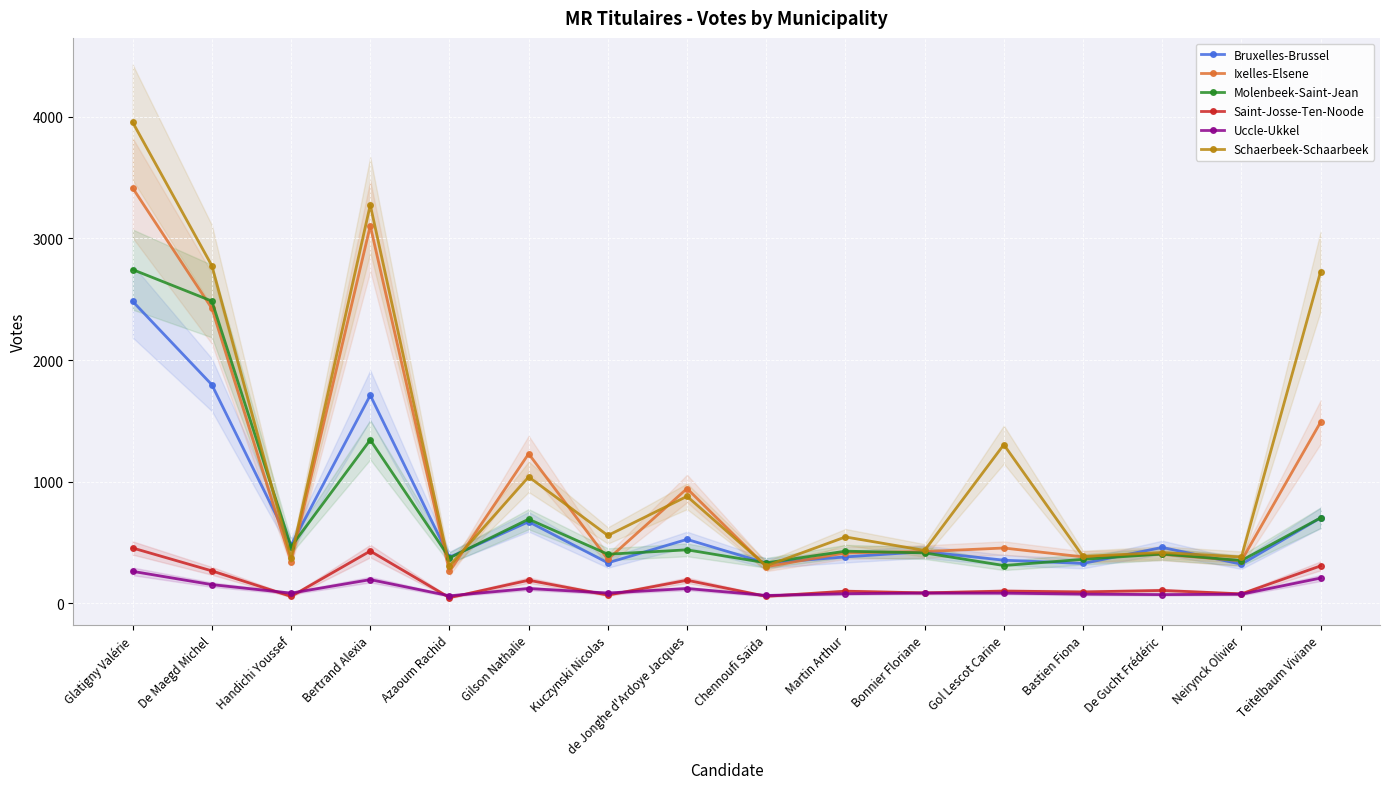

What is the maximum value for Schaerbeek-Schaarbeek?

3955